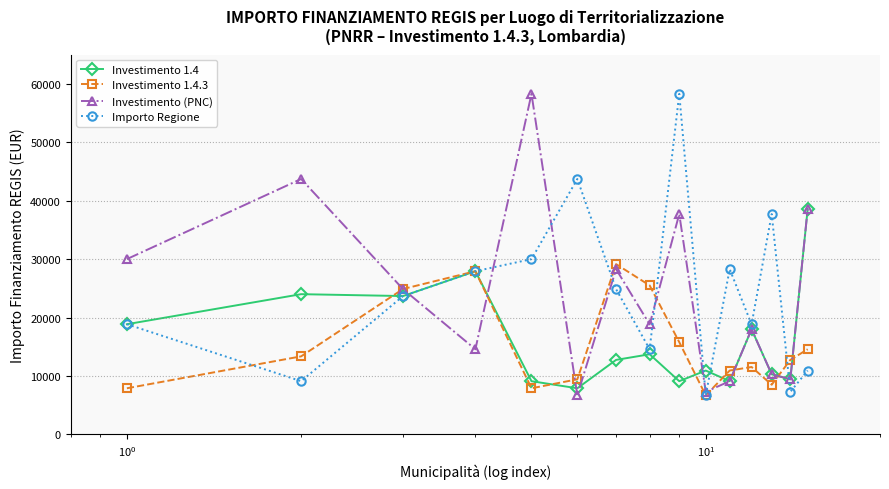

What is the lowest value of the Investimento (PNC) series?

6677